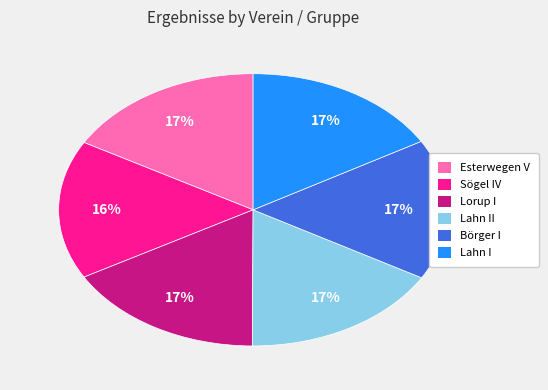

Count the number of slices in the pie.

6